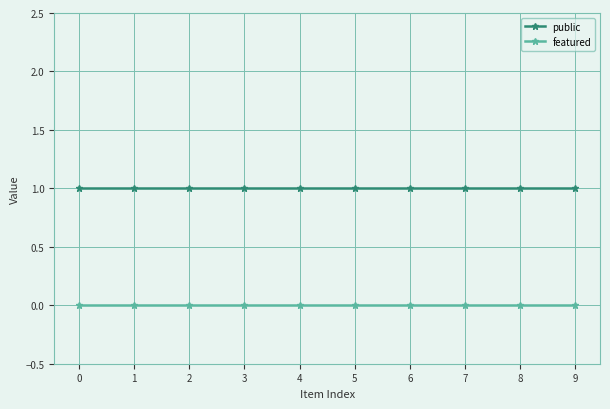

What is the sum of the public values at 9 and 3?

2